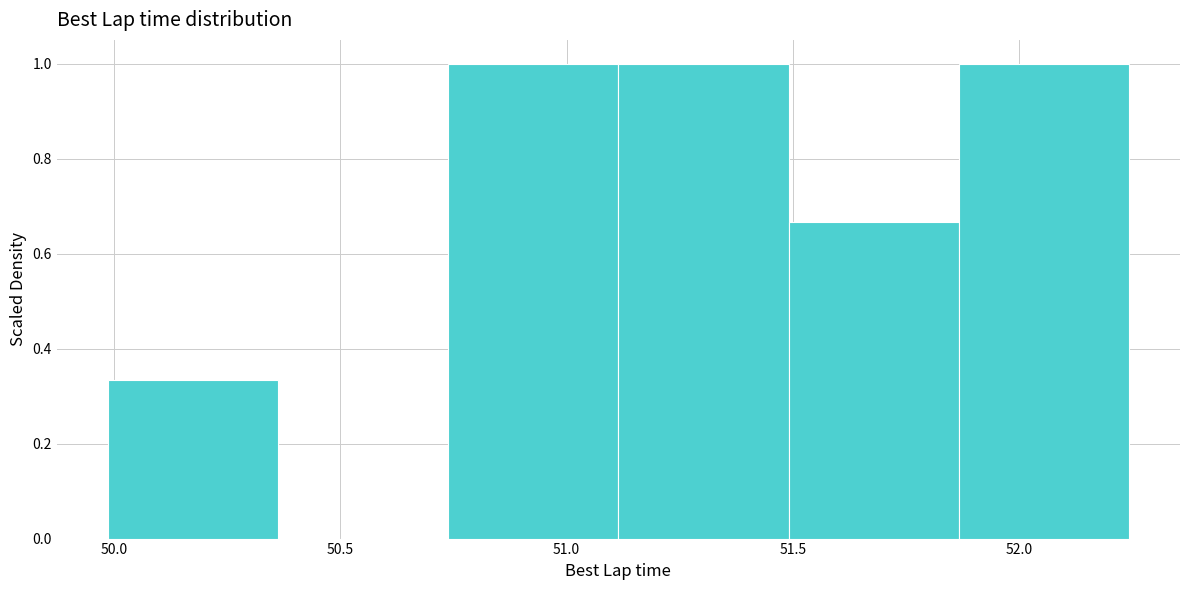

Reading left to right, list every bar in this chart as the range it spans on the x-axis followed by its height. Neither the bar edges nor the heights are printed on the chart, so give them approximately, as read against the axes.

50.00 to 50.35: 0.34
50.35 to 50.75: 0
50.75 to 51.10: 1.00
51.10 to 51.50: 1.00
51.50 to 51.85: 0.66
51.85 to 52.25: 1.00